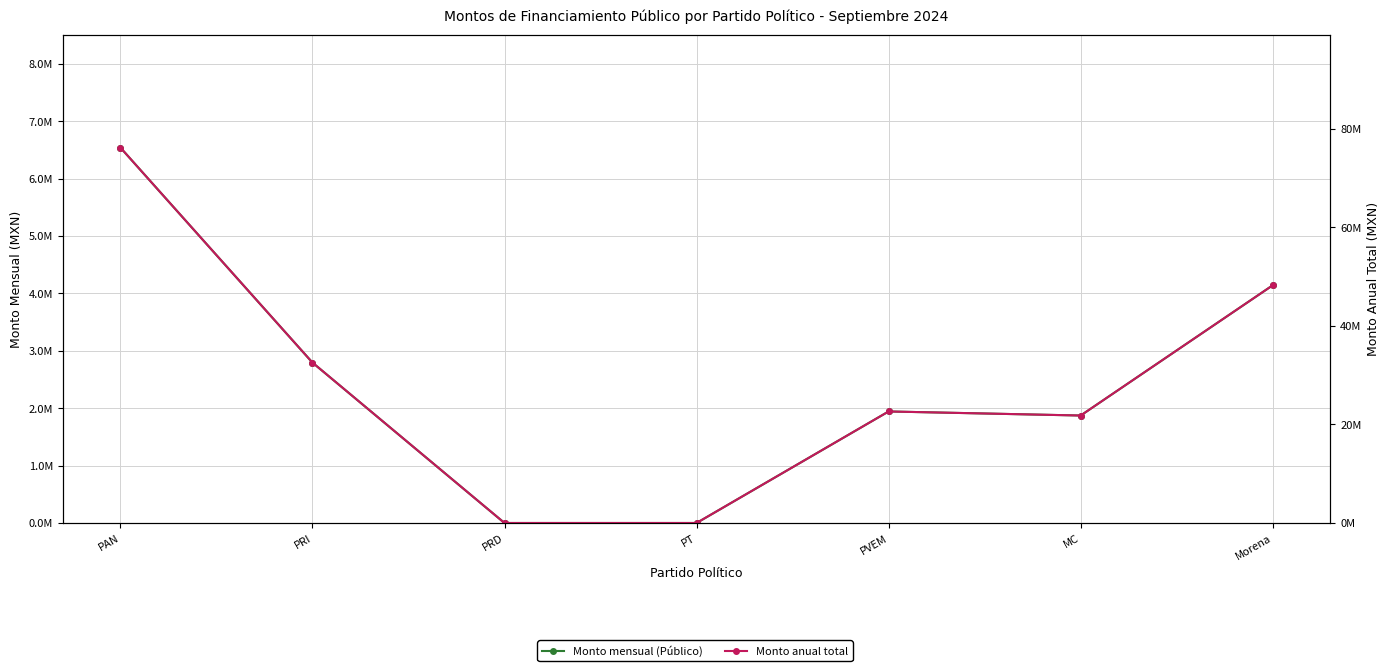

Rank the series by their maximum value, from highest to lowest.

Monto anual total, Monto mensual (Público)